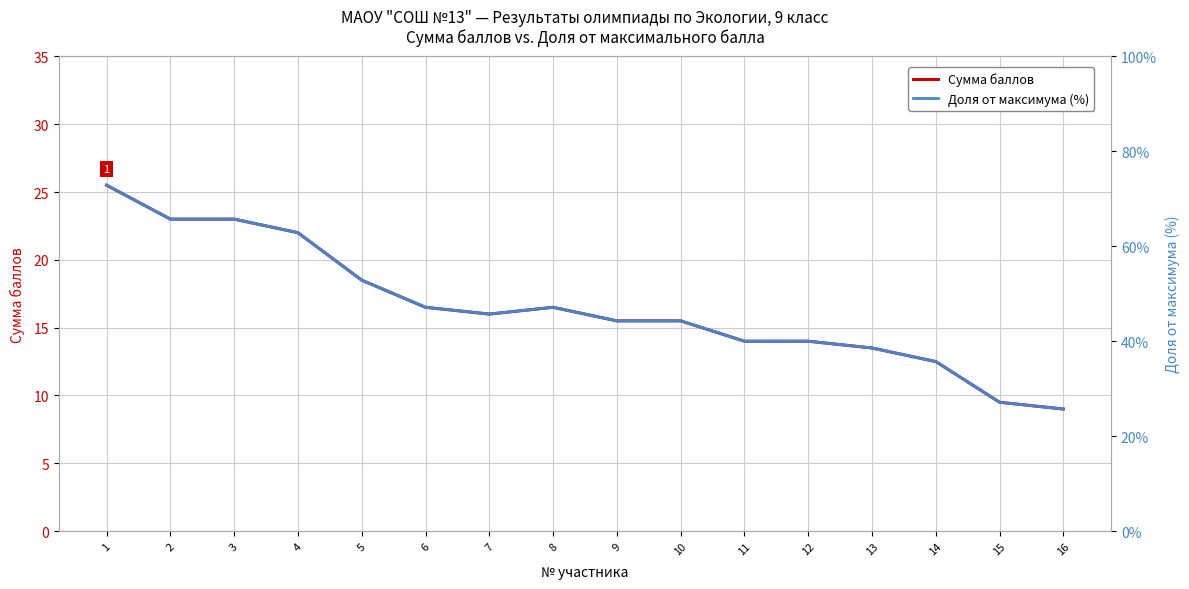

At which category does the chart reach its minimum across all series?

16